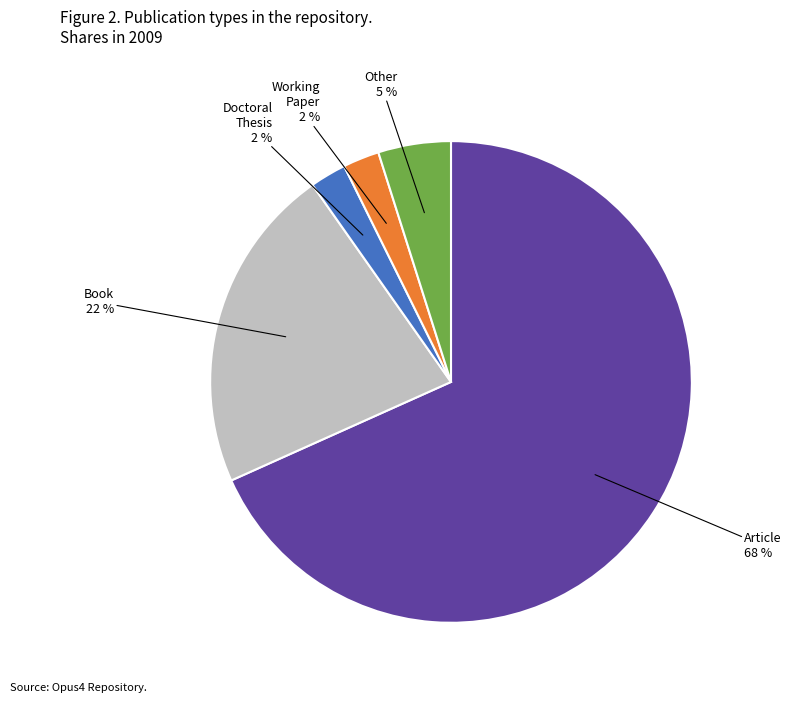

Is it true that Other is 5% of the pie?

True